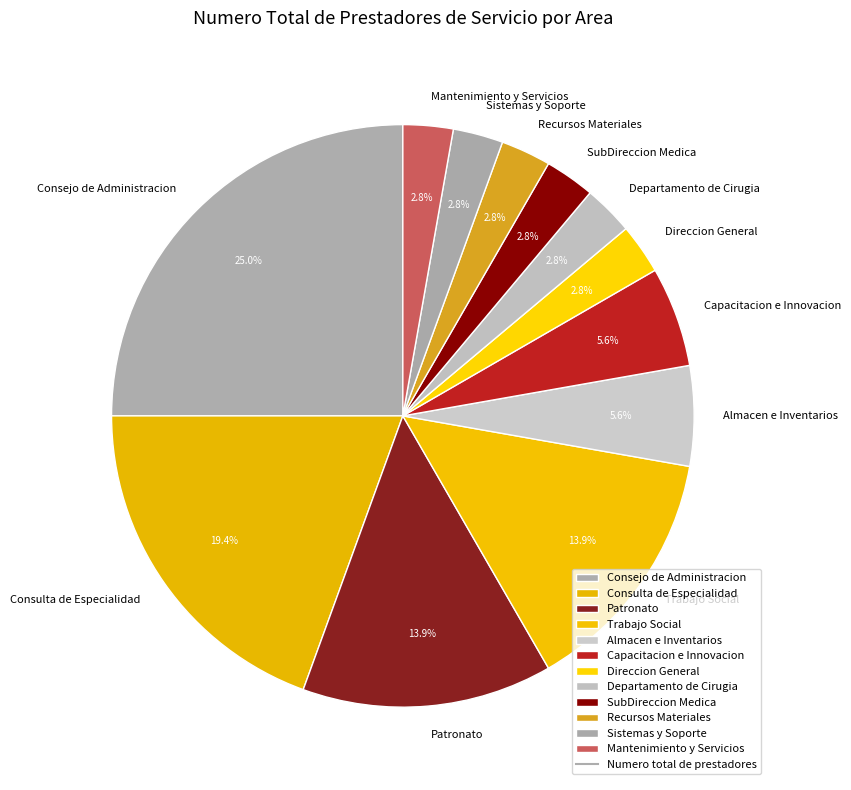

Is Recursos Materiales the majority of the pie?

No